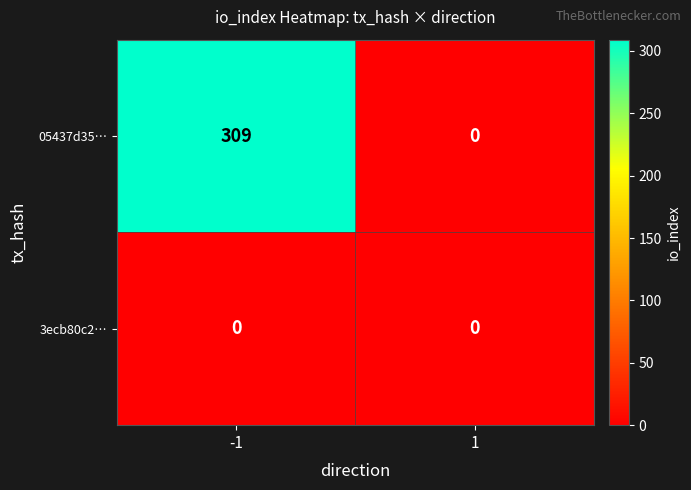

At which category is the sum across all series the highest?

-1